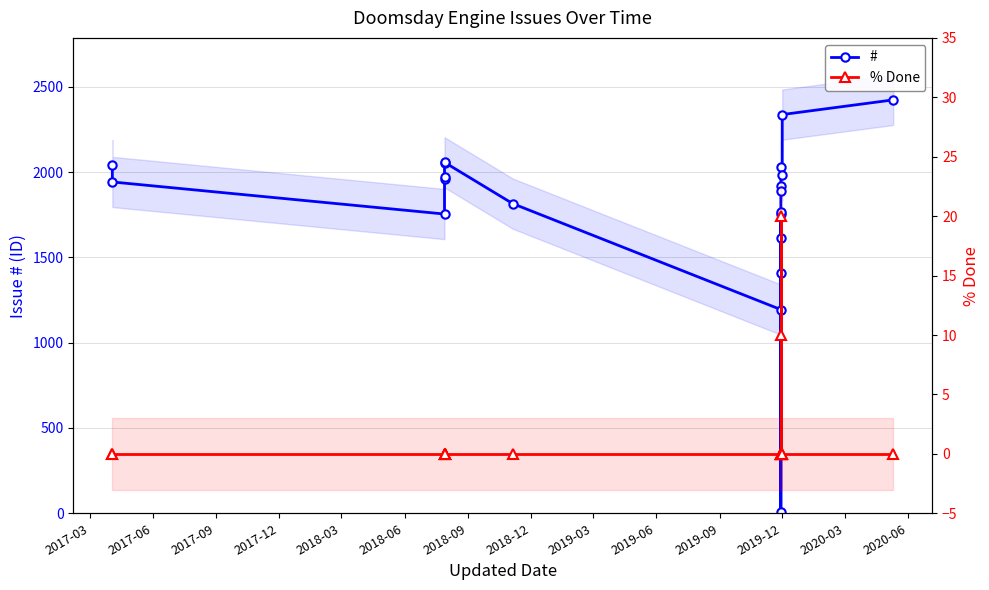

List the series in order of their peak value, highest first.

#, % Done